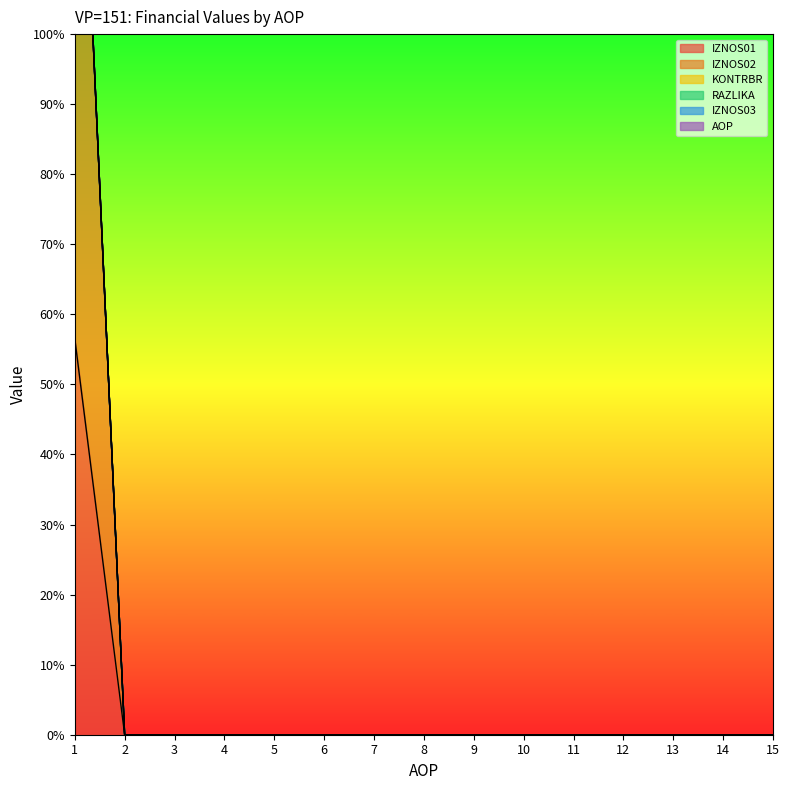

True or false: RAZLIKA and IZNOS01 cross at least once.

False